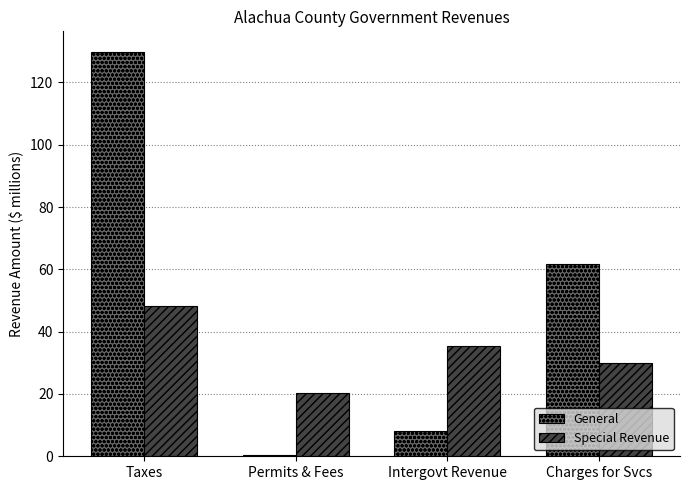

How many bars are there in each group?

2